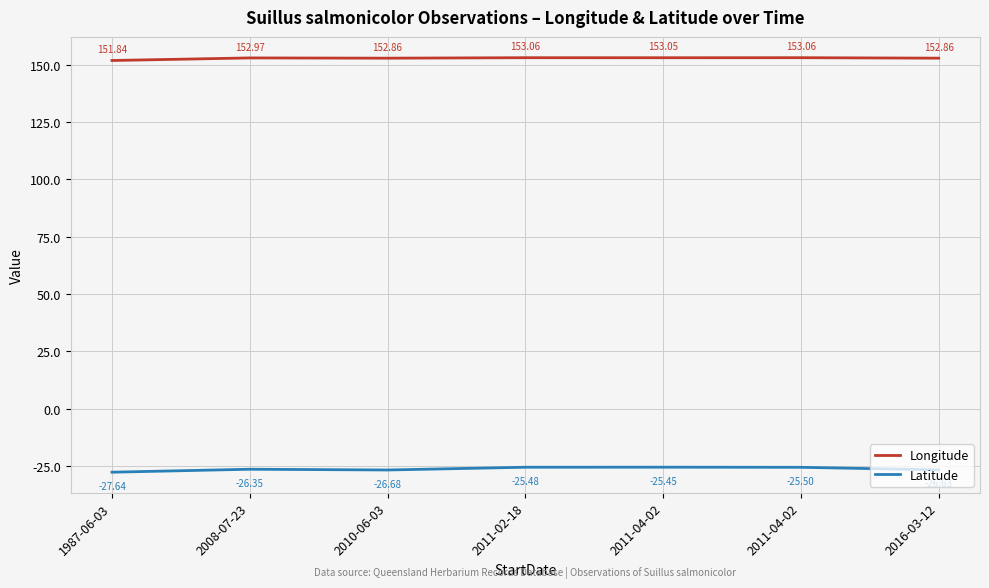

How many values in the Latitude series exceed -26?

3